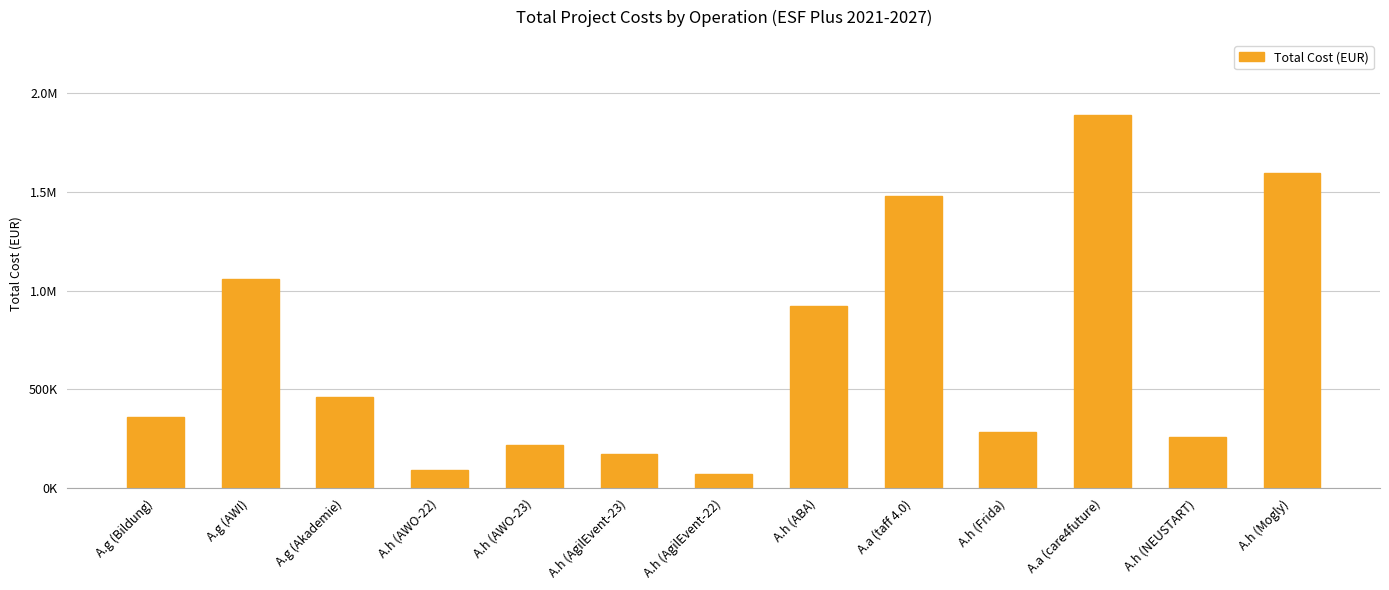

Does the chart contain any negative values?

No